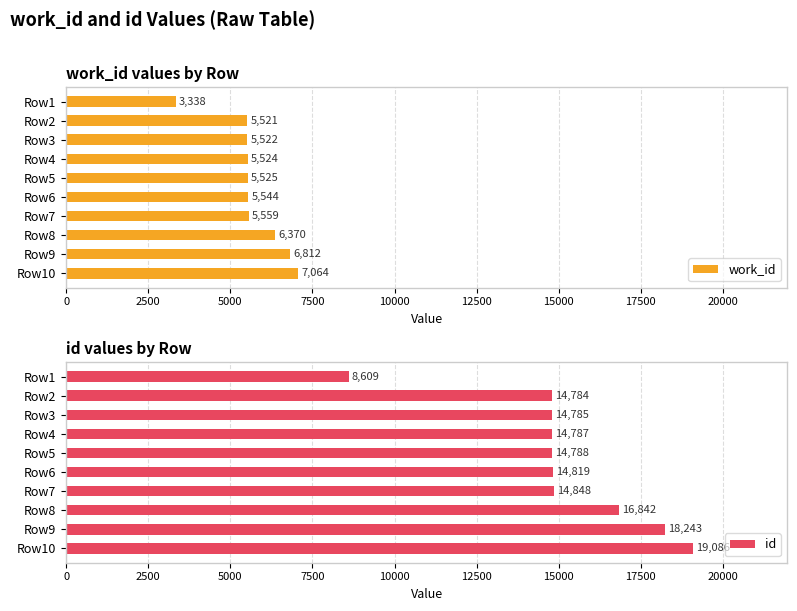

What is the average value of the id series?

15159